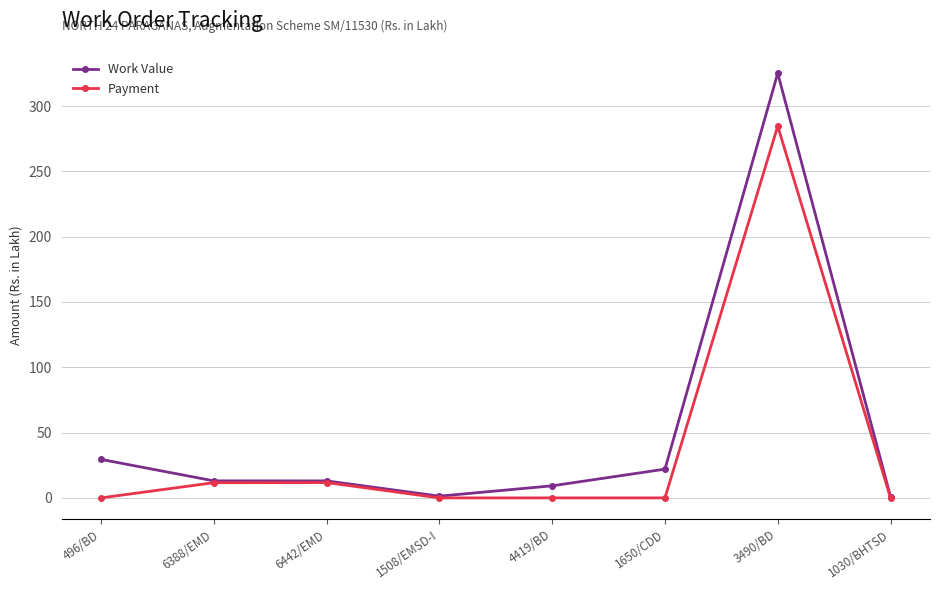

Does the chart display data point markers on the line(s)?

Yes